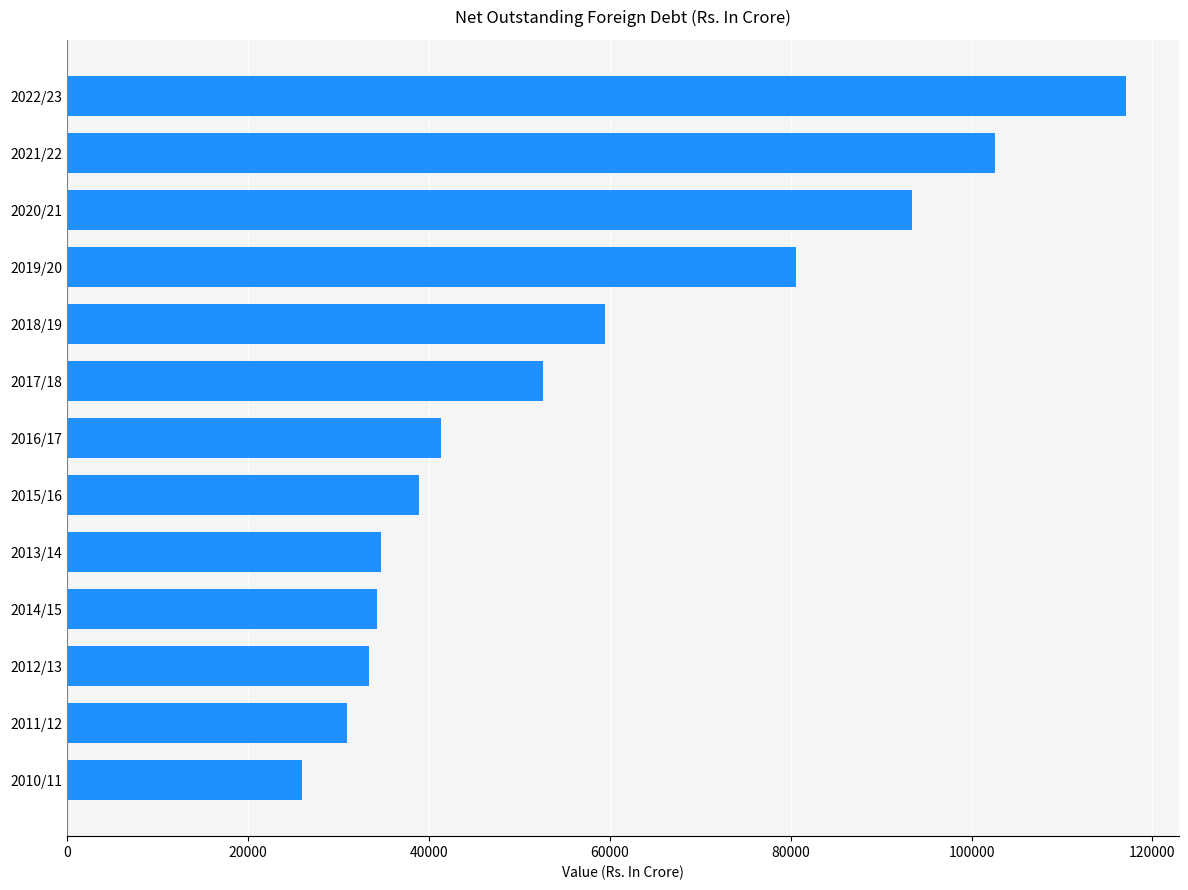

At which category does the chart reach its peak across all series?

2022/23